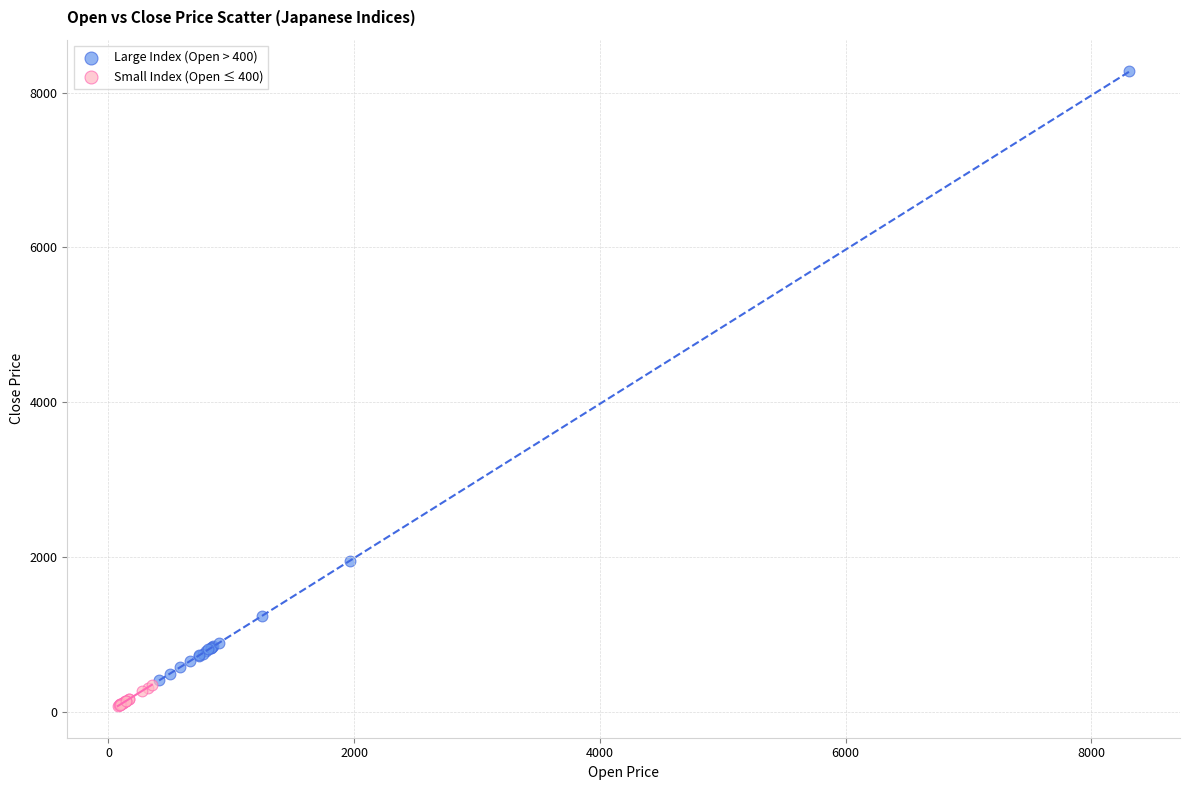

Which series has the widest spread of Y values?

Large Index (Open > 400)